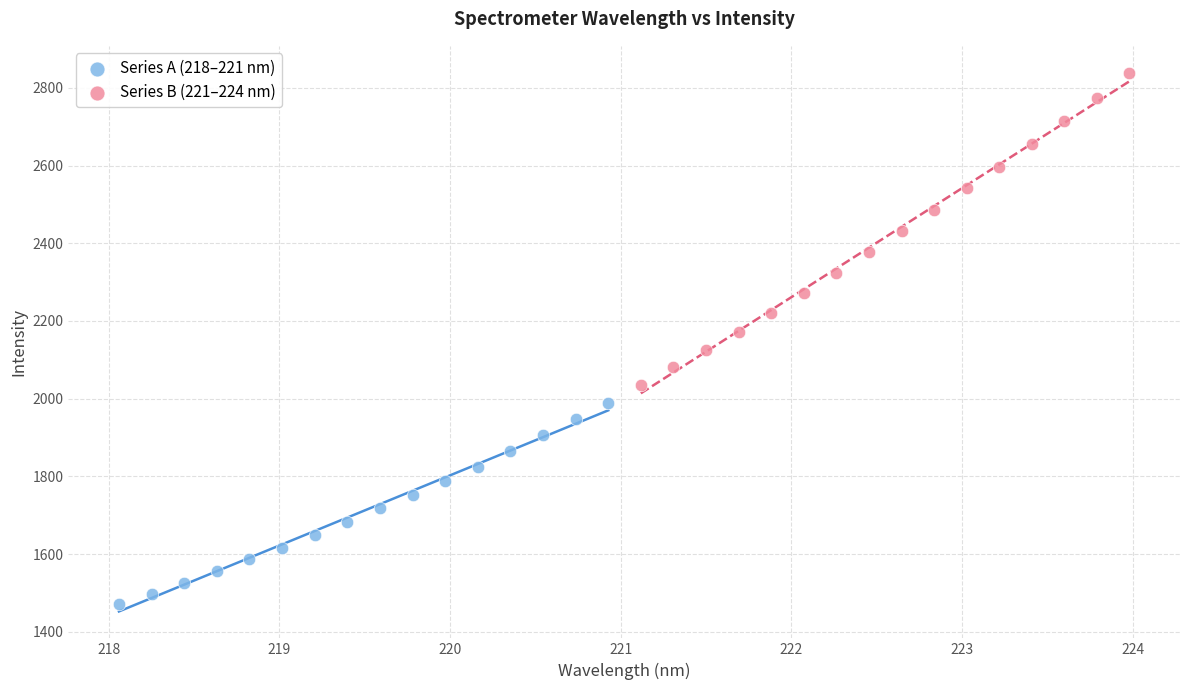

Which series has the largest Y range (max minus min)?

Series B (221–224 nm)